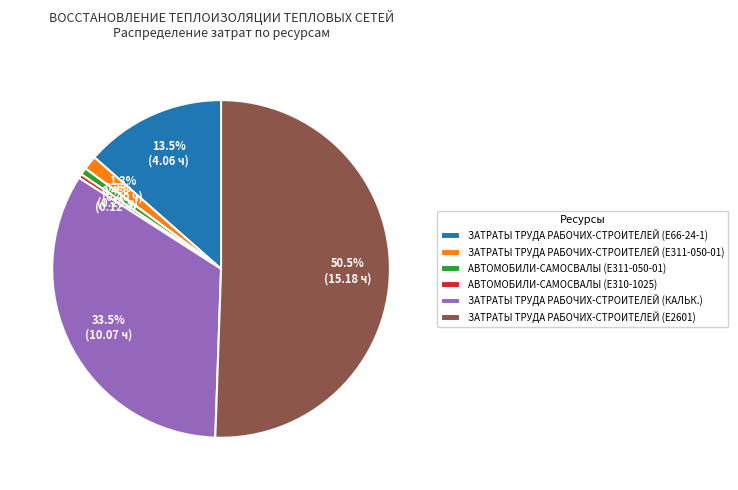

How many slices are in this pie chart?

6